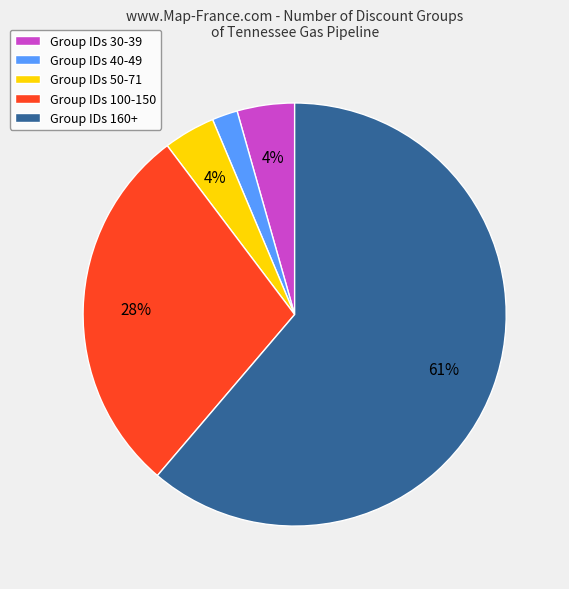

How many segments does this pie chart have?

5